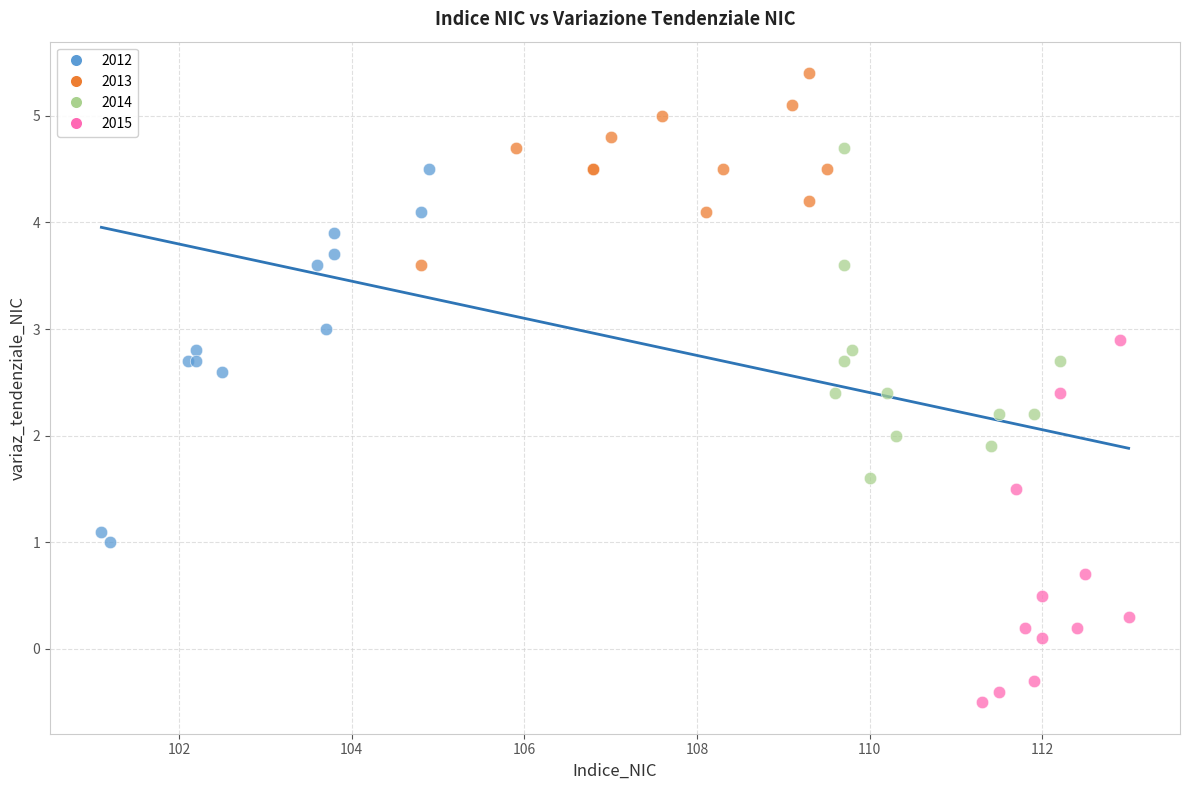

Which series contains the lowest Y value?

2015